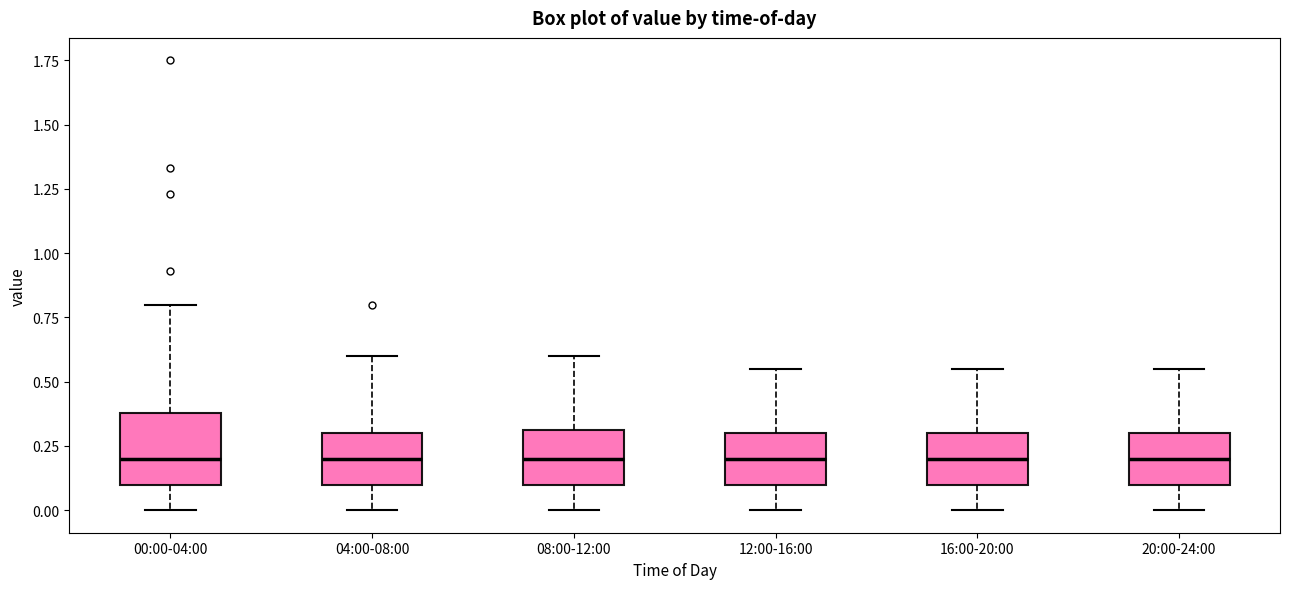

Which box is the tallest, from its lower edge to its upper edge?

00:00-04:00